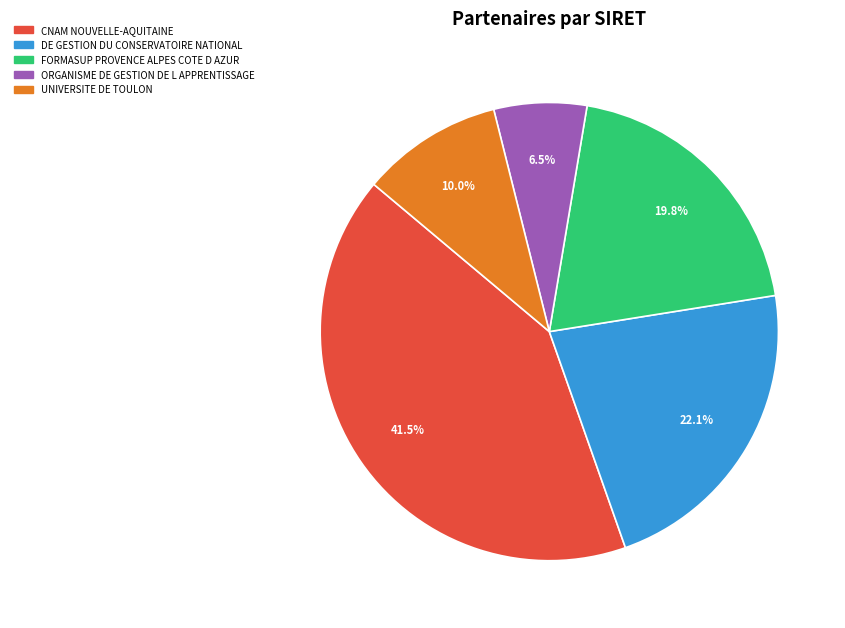

To the nearest percent, what is the difference between the largest and smallest slice percentages?

35%